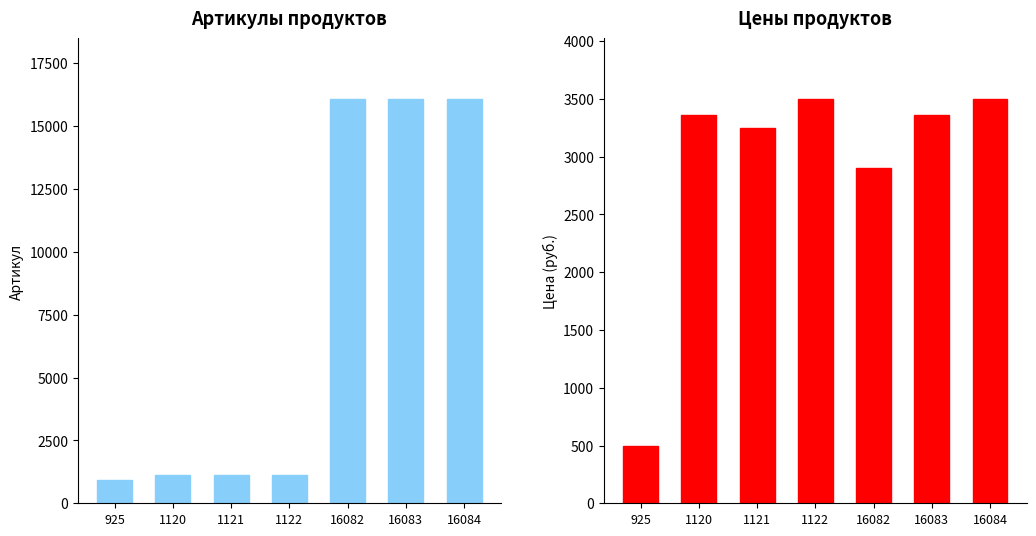

At which category is the sum across all series the highest?

16084